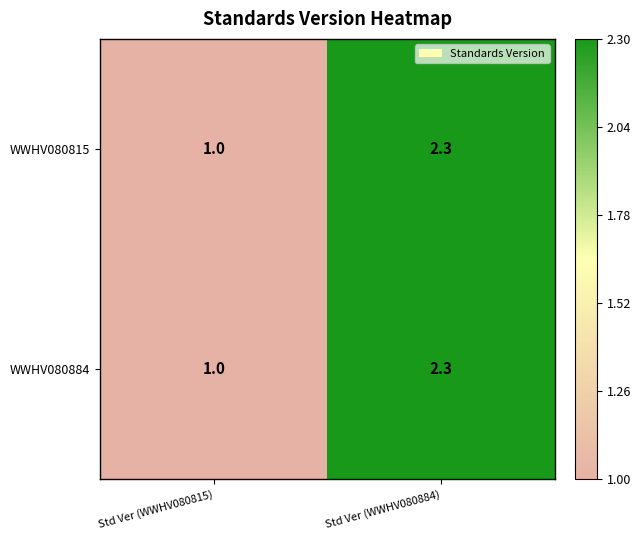

Reading right to left, list all the values displayed in this chart.

WWHV080815: Std Ver (WWHV080884)=2.3	Std Ver (WWHV080815)=1.0
WWHV080884: Std Ver (WWHV080884)=2.3	Std Ver (WWHV080815)=1.0